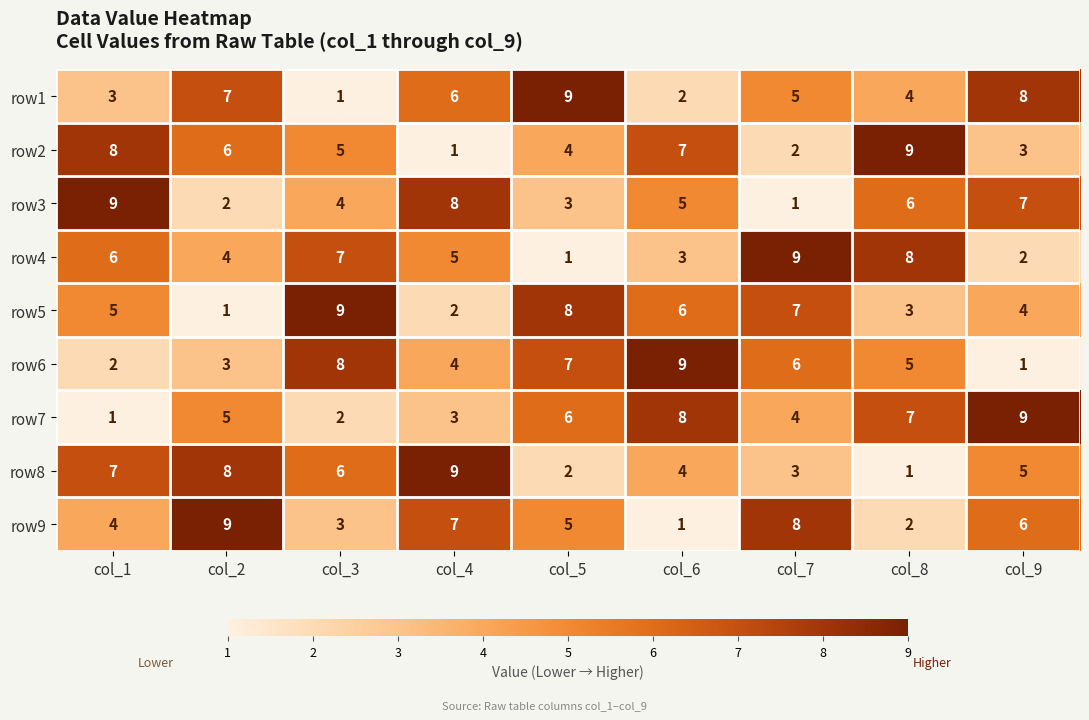

How many distinct data groups are displayed?

9